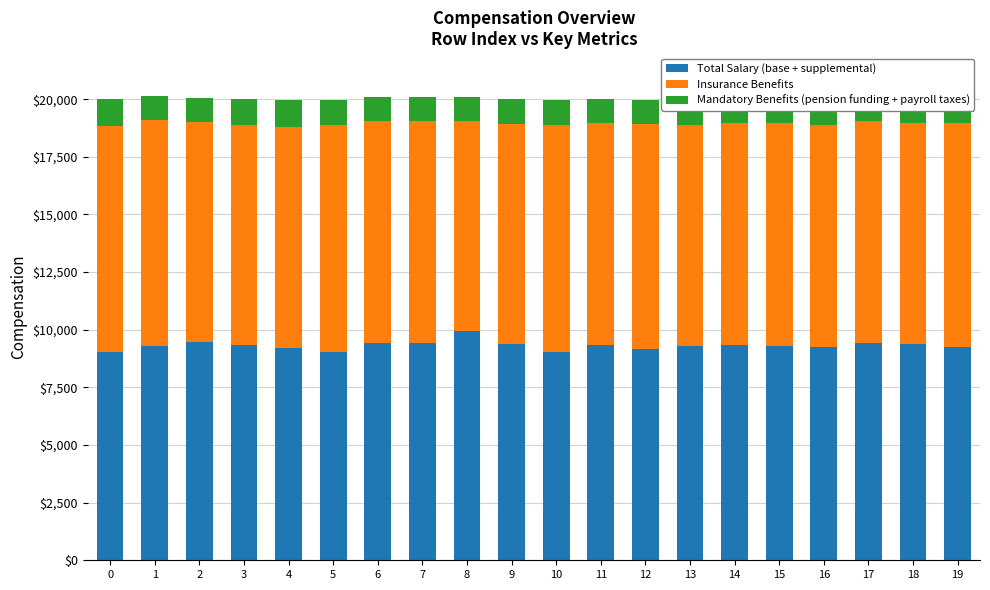

What is the total value across all series at 0?

20007